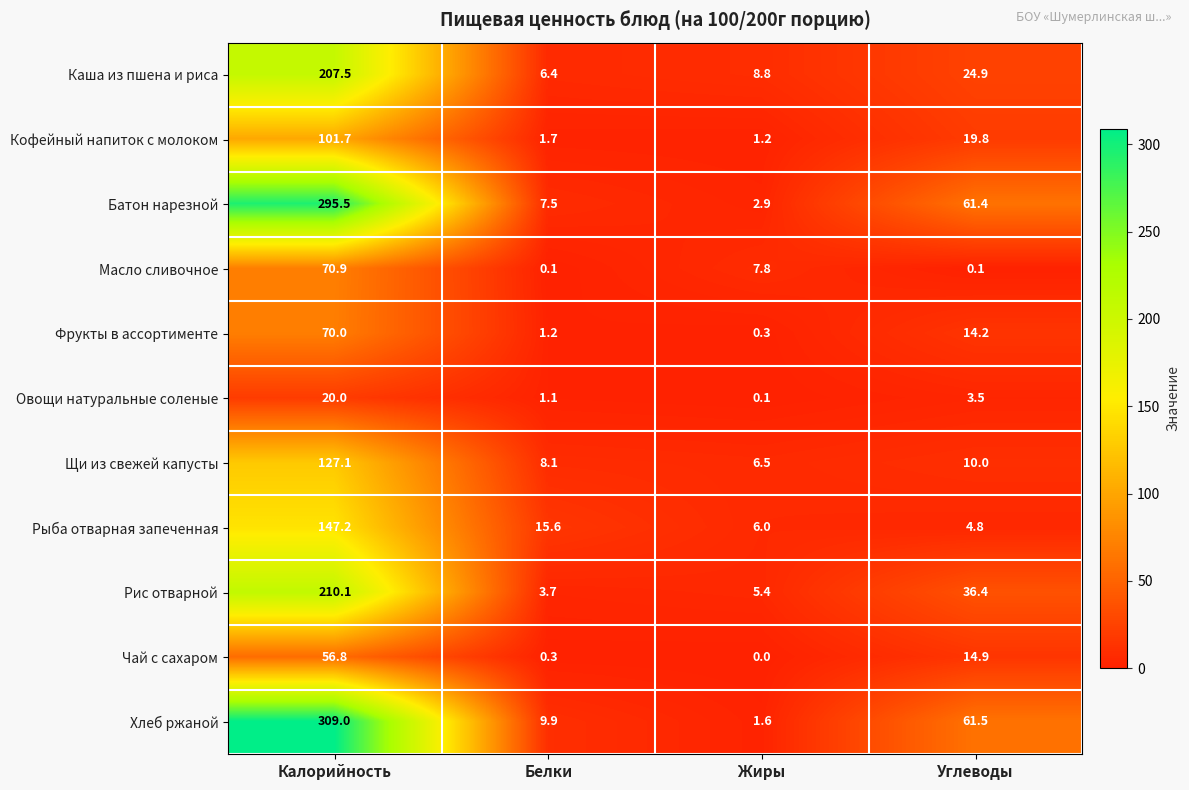

Count the number of data series in this chart.

11